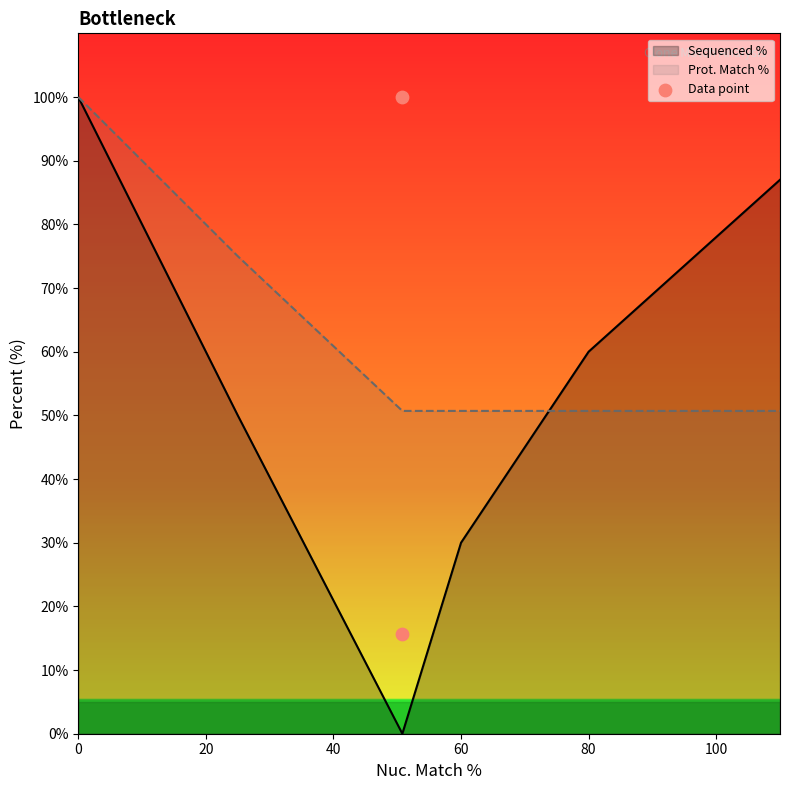

Which series has the largest total across all categories?

Prot. Match %